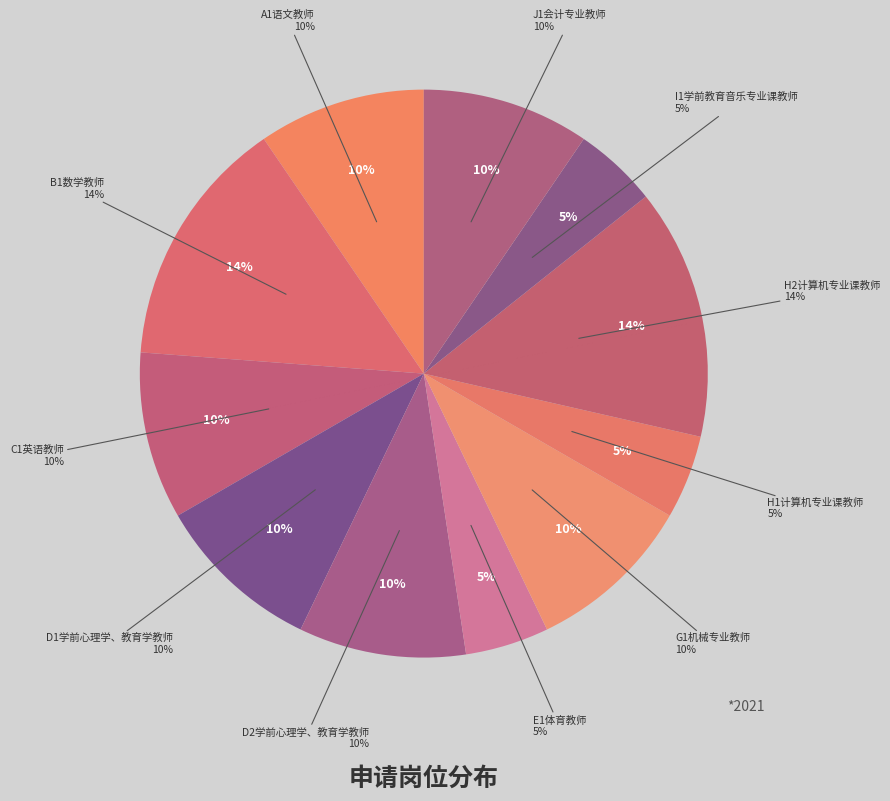

Approximately how many times larger is the value at J1会计专业教师 compared to G1机械专业教师?

1.0